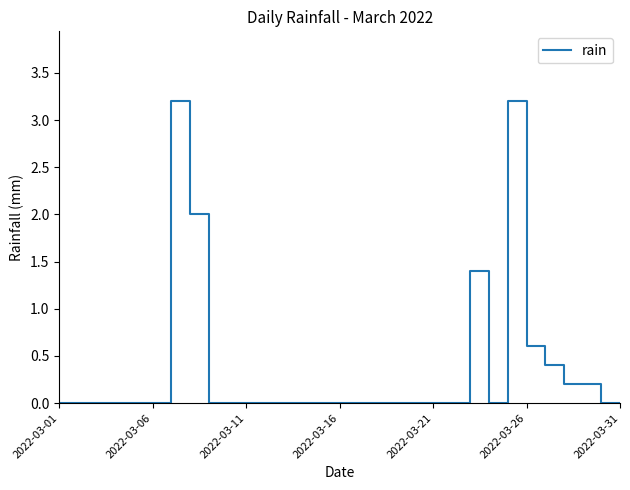

What is the difference between the maximum and minimum values?

3.2